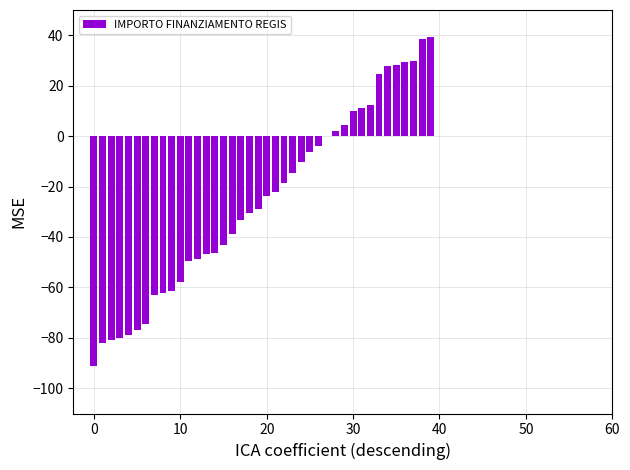

How many values exceed -23?

19